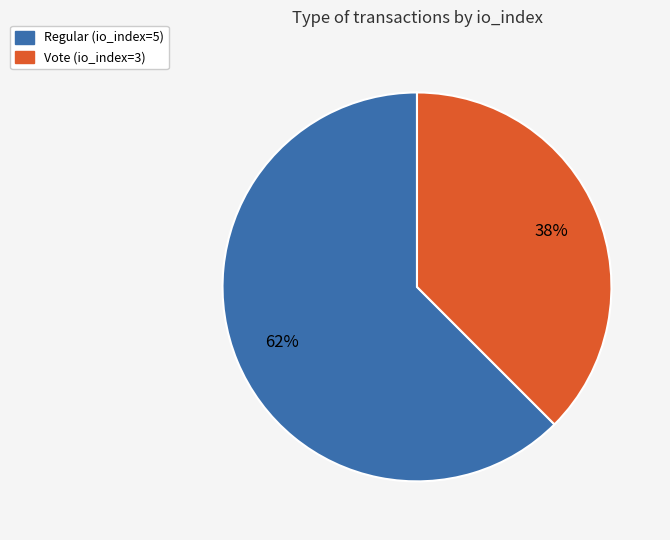

Which category has the biggest portion of the pie?

Regular (io_index=5)